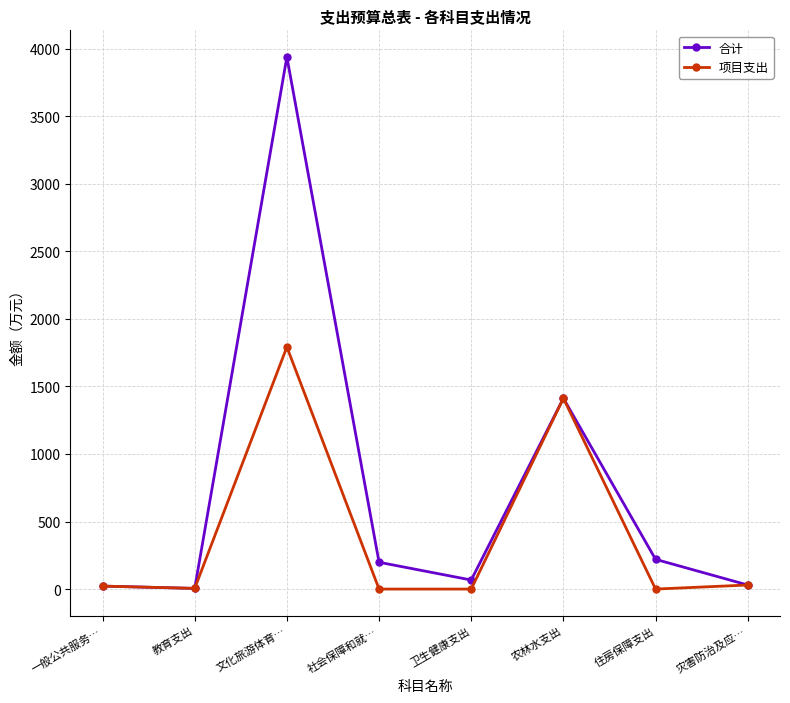

At which label is 合计 closest to 1971?

农林水支出